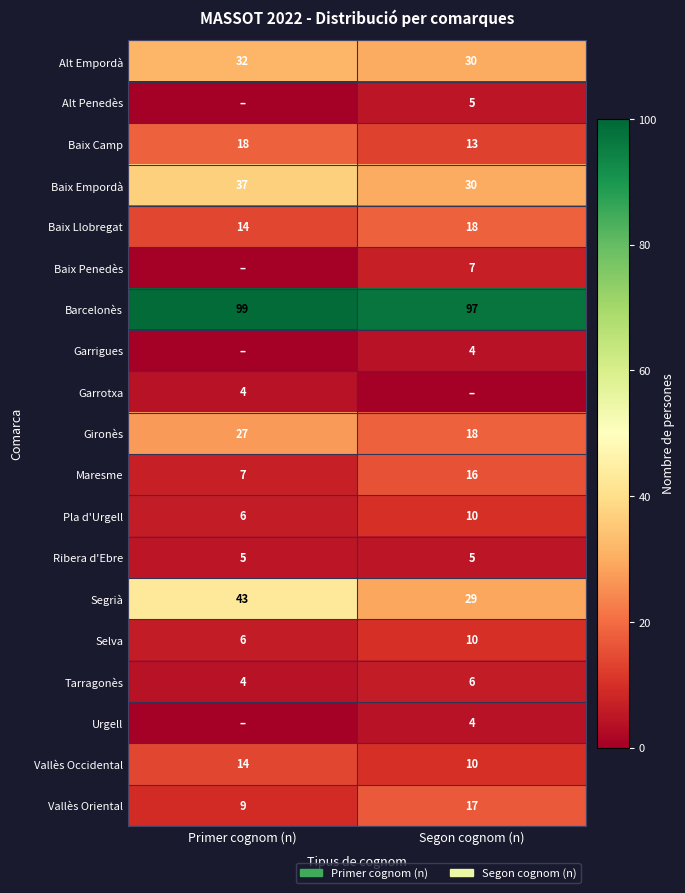

List the labels in order of Pla d'Urgell value, smallest first.

Primer cognom (n), Segon cognom (n)